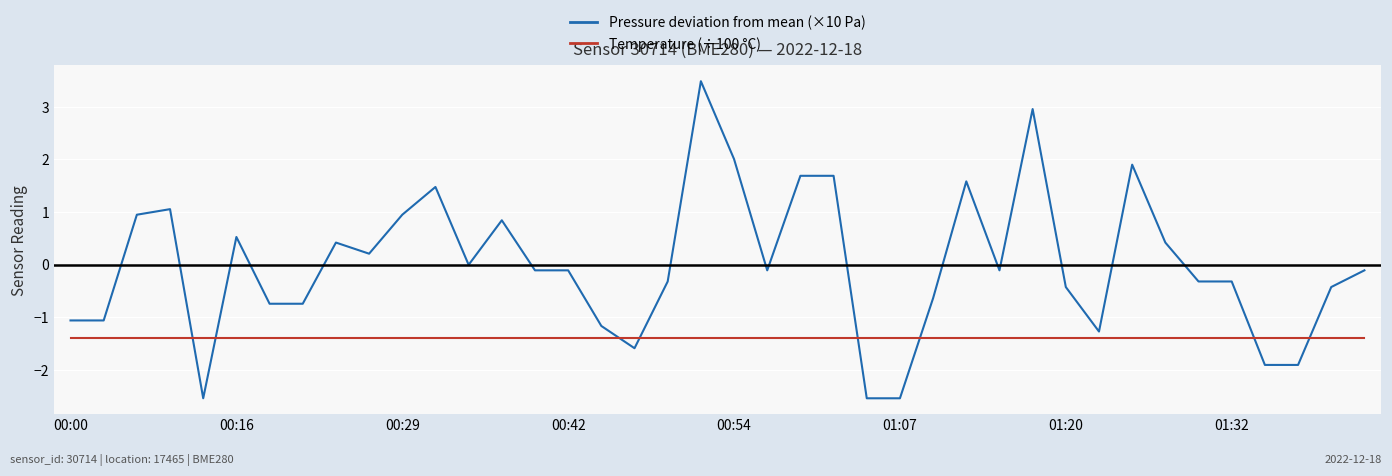

What is the maximum value for Temperature (÷100 °C)?

-1.4